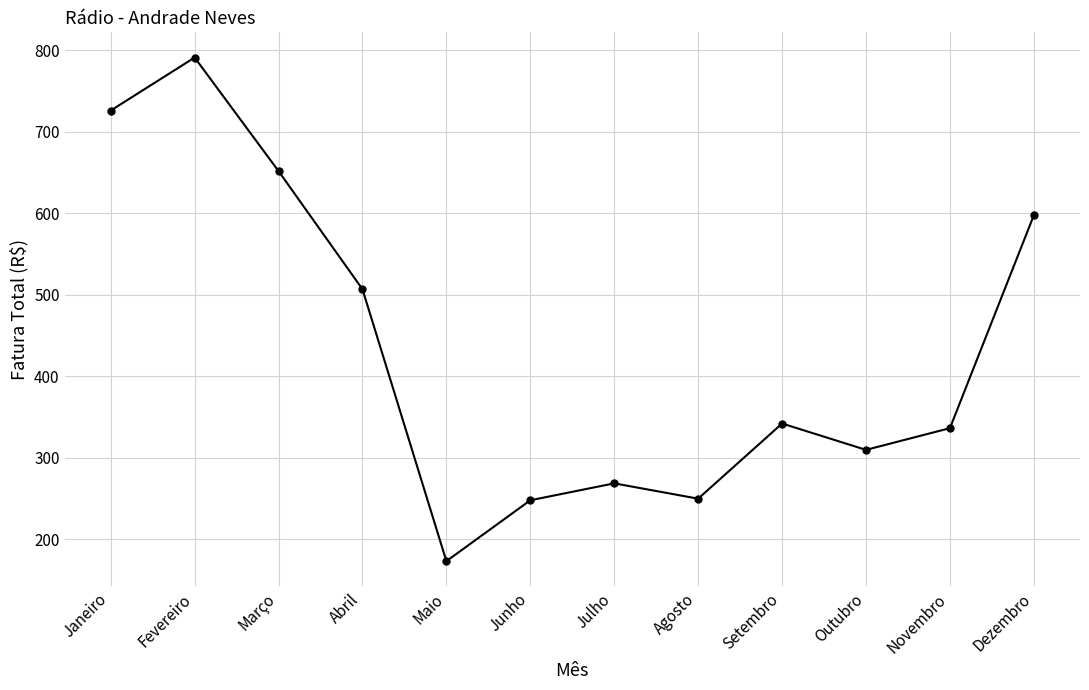

At which category does the chart reach its peak across all series?

Fevereiro